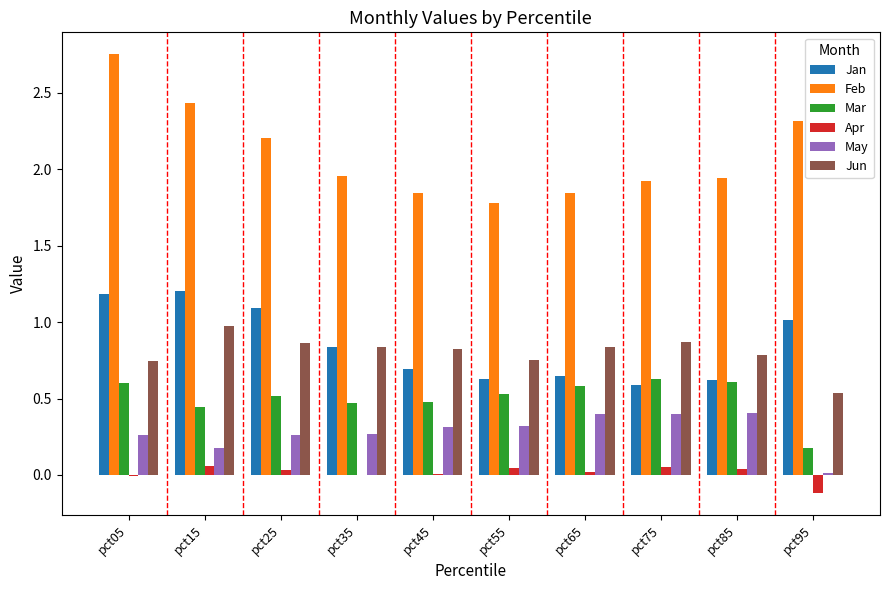

The Jun series shows 1.2 at pct05. True or false?

False